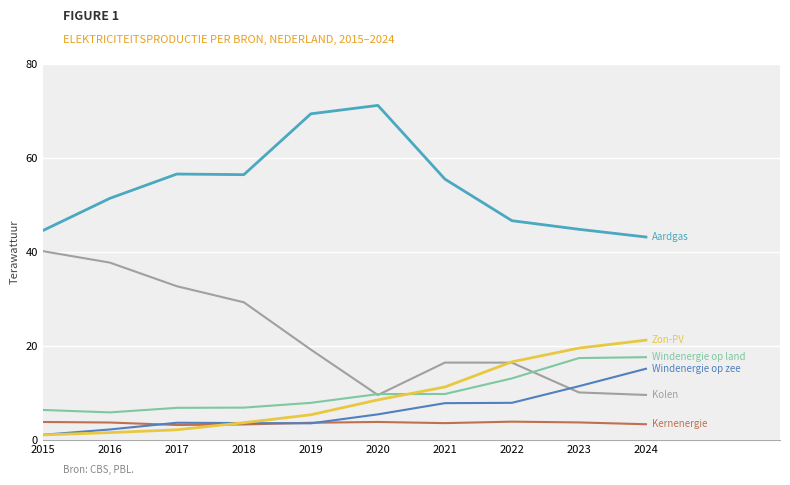

What is the total value across all series at 2020?

108.5